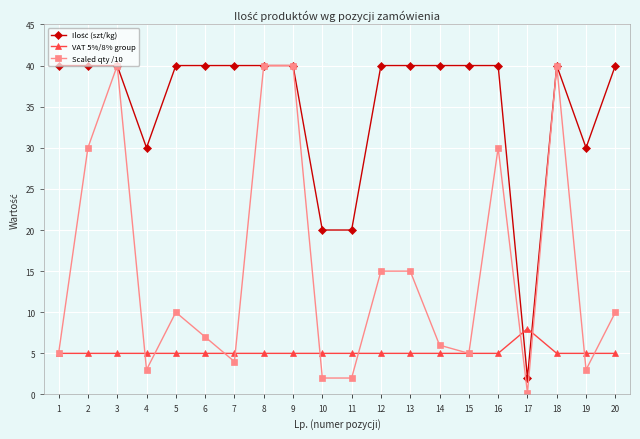

What is the maximum value for Scaled qty /10?

40.0